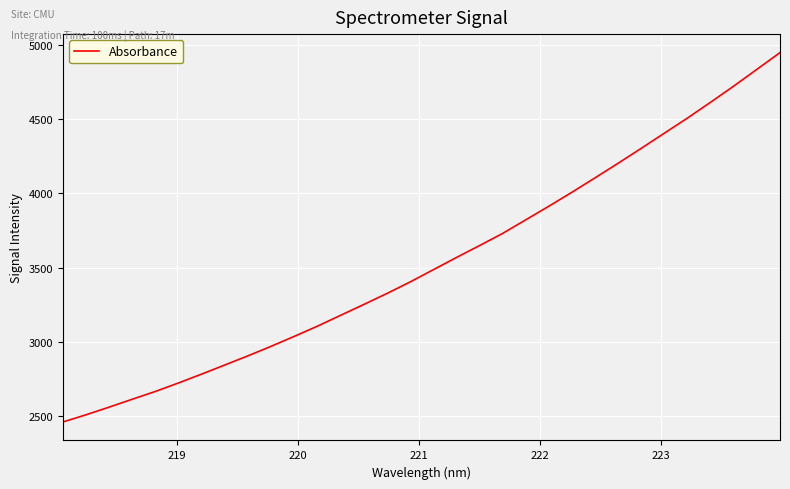

What is the greatest value displayed?

4948.6